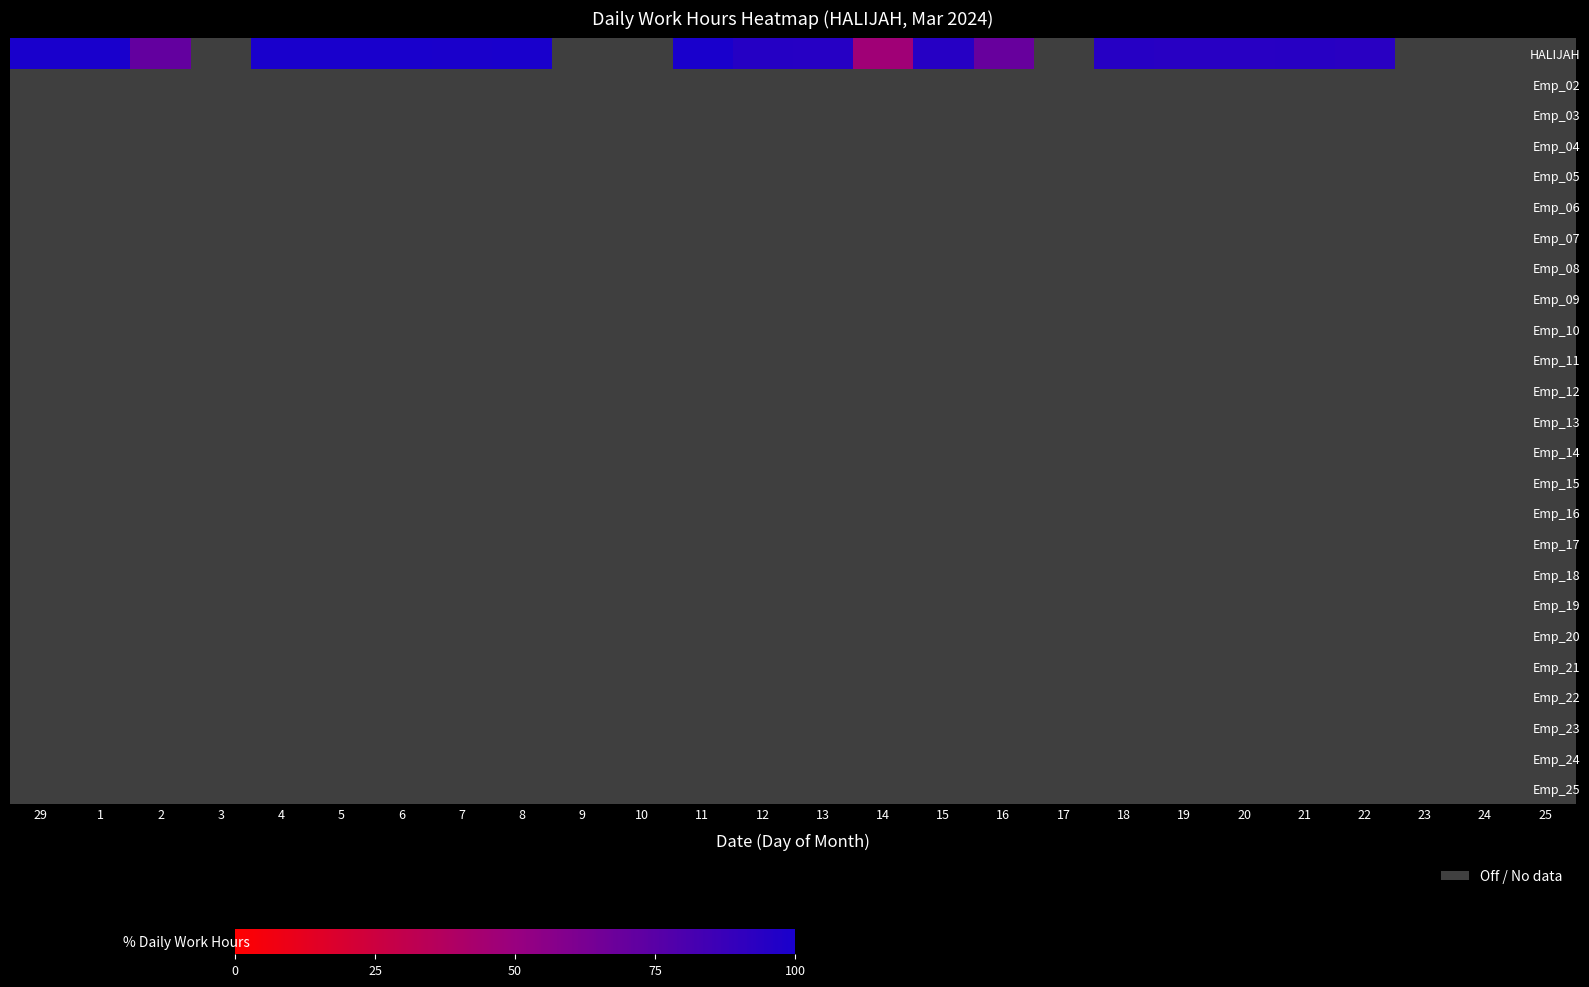

Reading left to right, list all the values displayed in this chart.

HALIJAH: 29=100.0	1=99.9	2=70.8	3=0.0	4=100.0	5=99.9	6=100.0	7=99.3	8=99.9	9=0.0	10=0.0	11=99.8	12=95.0	13=94.7	14=46.3	15=94.9	16=69.4	17=0.0	18=94.9	19=94.1	20=93.8	21=94.2	22=93.5	23=0.0	24=0.0	25=0.0
Emp_02: 29=0.0	1=0.0	2=0.0	3=0.0	4=0.0	5=0.0	6=0.0	7=0.0	8=0.0	9=0.0	10=0.0	11=0.0	12=0.0	13=0.0	14=0.0	15=0.0	16=0.0	17=0.0	18=0.0	19=0.0	20=0.0	21=0.0	22=0.0	23=0.0	24=0.0	25=0.0
Emp_03: 29=0.0	1=0.0	2=0.0	3=0.0	4=0.0	5=0.0	6=0.0	7=0.0	8=0.0	9=0.0	10=0.0	11=0.0	12=0.0	13=0.0	14=0.0	15=0.0	16=0.0	17=0.0	18=0.0	19=0.0	20=0.0	21=0.0	22=0.0	23=0.0	24=0.0	25=0.0
Emp_04: 29=0.0	1=0.0	2=0.0	3=0.0	4=0.0	5=0.0	6=0.0	7=0.0	8=0.0	9=0.0	10=0.0	11=0.0	12=0.0	13=0.0	14=0.0	15=0.0	16=0.0	17=0.0	18=0.0	19=0.0	20=0.0	21=0.0	22=0.0	23=0.0	24=0.0	25=0.0
Emp_05: 29=0.0	1=0.0	2=0.0	3=0.0	4=0.0	5=0.0	6=0.0	7=0.0	8=0.0	9=0.0	10=0.0	11=0.0	12=0.0	13=0.0	14=0.0	15=0.0	16=0.0	17=0.0	18=0.0	19=0.0	20=0.0	21=0.0	22=0.0	23=0.0	24=0.0	25=0.0
Emp_06: 29=0.0	1=0.0	2=0.0	3=0.0	4=0.0	5=0.0	6=0.0	7=0.0	8=0.0	9=0.0	10=0.0	11=0.0	12=0.0	13=0.0	14=0.0	15=0.0	16=0.0	17=0.0	18=0.0	19=0.0	20=0.0	21=0.0	22=0.0	23=0.0	24=0.0	25=0.0
Emp_07: 29=0.0	1=0.0	2=0.0	3=0.0	4=0.0	5=0.0	6=0.0	7=0.0	8=0.0	9=0.0	10=0.0	11=0.0	12=0.0	13=0.0	14=0.0	15=0.0	16=0.0	17=0.0	18=0.0	19=0.0	20=0.0	21=0.0	22=0.0	23=0.0	24=0.0	25=0.0
Emp_08: 29=0.0	1=0.0	2=0.0	3=0.0	4=0.0	5=0.0	6=0.0	7=0.0	8=0.0	9=0.0	10=0.0	11=0.0	12=0.0	13=0.0	14=0.0	15=0.0	16=0.0	17=0.0	18=0.0	19=0.0	20=0.0	21=0.0	22=0.0	23=0.0	24=0.0	25=0.0
Emp_09: 29=0.0	1=0.0	2=0.0	3=0.0	4=0.0	5=0.0	6=0.0	7=0.0	8=0.0	9=0.0	10=0.0	11=0.0	12=0.0	13=0.0	14=0.0	15=0.0	16=0.0	17=0.0	18=0.0	19=0.0	20=0.0	21=0.0	22=0.0	23=0.0	24=0.0	25=0.0
Emp_10: 29=0.0	1=0.0	2=0.0	3=0.0	4=0.0	5=0.0	6=0.0	7=0.0	8=0.0	9=0.0	10=0.0	11=0.0	12=0.0	13=0.0	14=0.0	15=0.0	16=0.0	17=0.0	18=0.0	19=0.0	20=0.0	21=0.0	22=0.0	23=0.0	24=0.0	25=0.0
Emp_11: 29=0.0	1=0.0	2=0.0	3=0.0	4=0.0	5=0.0	6=0.0	7=0.0	8=0.0	9=0.0	10=0.0	11=0.0	12=0.0	13=0.0	14=0.0	15=0.0	16=0.0	17=0.0	18=0.0	19=0.0	20=0.0	21=0.0	22=0.0	23=0.0	24=0.0	25=0.0
Emp_12: 29=0.0	1=0.0	2=0.0	3=0.0	4=0.0	5=0.0	6=0.0	7=0.0	8=0.0	9=0.0	10=0.0	11=0.0	12=0.0	13=0.0	14=0.0	15=0.0	16=0.0	17=0.0	18=0.0	19=0.0	20=0.0	21=0.0	22=0.0	23=0.0	24=0.0	25=0.0
Emp_13: 29=0.0	1=0.0	2=0.0	3=0.0	4=0.0	5=0.0	6=0.0	7=0.0	8=0.0	9=0.0	10=0.0	11=0.0	12=0.0	13=0.0	14=0.0	15=0.0	16=0.0	17=0.0	18=0.0	19=0.0	20=0.0	21=0.0	22=0.0	23=0.0	24=0.0	25=0.0
Emp_14: 29=0.0	1=0.0	2=0.0	3=0.0	4=0.0	5=0.0	6=0.0	7=0.0	8=0.0	9=0.0	10=0.0	11=0.0	12=0.0	13=0.0	14=0.0	15=0.0	16=0.0	17=0.0	18=0.0	19=0.0	20=0.0	21=0.0	22=0.0	23=0.0	24=0.0	25=0.0
Emp_15: 29=0.0	1=0.0	2=0.0	3=0.0	4=0.0	5=0.0	6=0.0	7=0.0	8=0.0	9=0.0	10=0.0	11=0.0	12=0.0	13=0.0	14=0.0	15=0.0	16=0.0	17=0.0	18=0.0	19=0.0	20=0.0	21=0.0	22=0.0	23=0.0	24=0.0	25=0.0
Emp_16: 29=0.0	1=0.0	2=0.0	3=0.0	4=0.0	5=0.0	6=0.0	7=0.0	8=0.0	9=0.0	10=0.0	11=0.0	12=0.0	13=0.0	14=0.0	15=0.0	16=0.0	17=0.0	18=0.0	19=0.0	20=0.0	21=0.0	22=0.0	23=0.0	24=0.0	25=0.0
Emp_17: 29=0.0	1=0.0	2=0.0	3=0.0	4=0.0	5=0.0	6=0.0	7=0.0	8=0.0	9=0.0	10=0.0	11=0.0	12=0.0	13=0.0	14=0.0	15=0.0	16=0.0	17=0.0	18=0.0	19=0.0	20=0.0	21=0.0	22=0.0	23=0.0	24=0.0	25=0.0
Emp_18: 29=0.0	1=0.0	2=0.0	3=0.0	4=0.0	5=0.0	6=0.0	7=0.0	8=0.0	9=0.0	10=0.0	11=0.0	12=0.0	13=0.0	14=0.0	15=0.0	16=0.0	17=0.0	18=0.0	19=0.0	20=0.0	21=0.0	22=0.0	23=0.0	24=0.0	25=0.0
Emp_19: 29=0.0	1=0.0	2=0.0	3=0.0	4=0.0	5=0.0	6=0.0	7=0.0	8=0.0	9=0.0	10=0.0	11=0.0	12=0.0	13=0.0	14=0.0	15=0.0	16=0.0	17=0.0	18=0.0	19=0.0	20=0.0	21=0.0	22=0.0	23=0.0	24=0.0	25=0.0
Emp_20: 29=0.0	1=0.0	2=0.0	3=0.0	4=0.0	5=0.0	6=0.0	7=0.0	8=0.0	9=0.0	10=0.0	11=0.0	12=0.0	13=0.0	14=0.0	15=0.0	16=0.0	17=0.0	18=0.0	19=0.0	20=0.0	21=0.0	22=0.0	23=0.0	24=0.0	25=0.0
Emp_21: 29=0.0	1=0.0	2=0.0	3=0.0	4=0.0	5=0.0	6=0.0	7=0.0	8=0.0	9=0.0	10=0.0	11=0.0	12=0.0	13=0.0	14=0.0	15=0.0	16=0.0	17=0.0	18=0.0	19=0.0	20=0.0	21=0.0	22=0.0	23=0.0	24=0.0	25=0.0
Emp_22: 29=0.0	1=0.0	2=0.0	3=0.0	4=0.0	5=0.0	6=0.0	7=0.0	8=0.0	9=0.0	10=0.0	11=0.0	12=0.0	13=0.0	14=0.0	15=0.0	16=0.0	17=0.0	18=0.0	19=0.0	20=0.0	21=0.0	22=0.0	23=0.0	24=0.0	25=0.0
Emp_23: 29=0.0	1=0.0	2=0.0	3=0.0	4=0.0	5=0.0	6=0.0	7=0.0	8=0.0	9=0.0	10=0.0	11=0.0	12=0.0	13=0.0	14=0.0	15=0.0	16=0.0	17=0.0	18=0.0	19=0.0	20=0.0	21=0.0	22=0.0	23=0.0	24=0.0	25=0.0
Emp_24: 29=0.0	1=0.0	2=0.0	3=0.0	4=0.0	5=0.0	6=0.0	7=0.0	8=0.0	9=0.0	10=0.0	11=0.0	12=0.0	13=0.0	14=0.0	15=0.0	16=0.0	17=0.0	18=0.0	19=0.0	20=0.0	21=0.0	22=0.0	23=0.0	24=0.0	25=0.0
Emp_25: 29=0.0	1=0.0	2=0.0	3=0.0	4=0.0	5=0.0	6=0.0	7=0.0	8=0.0	9=0.0	10=0.0	11=0.0	12=0.0	13=0.0	14=0.0	15=0.0	16=0.0	17=0.0	18=0.0	19=0.0	20=0.0	21=0.0	22=0.0	23=0.0	24=0.0	25=0.0